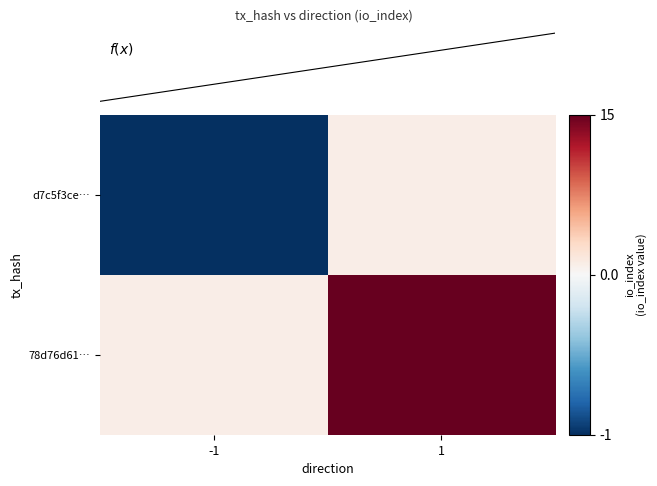

How many values in d7c5f3ce… are above zero?

1